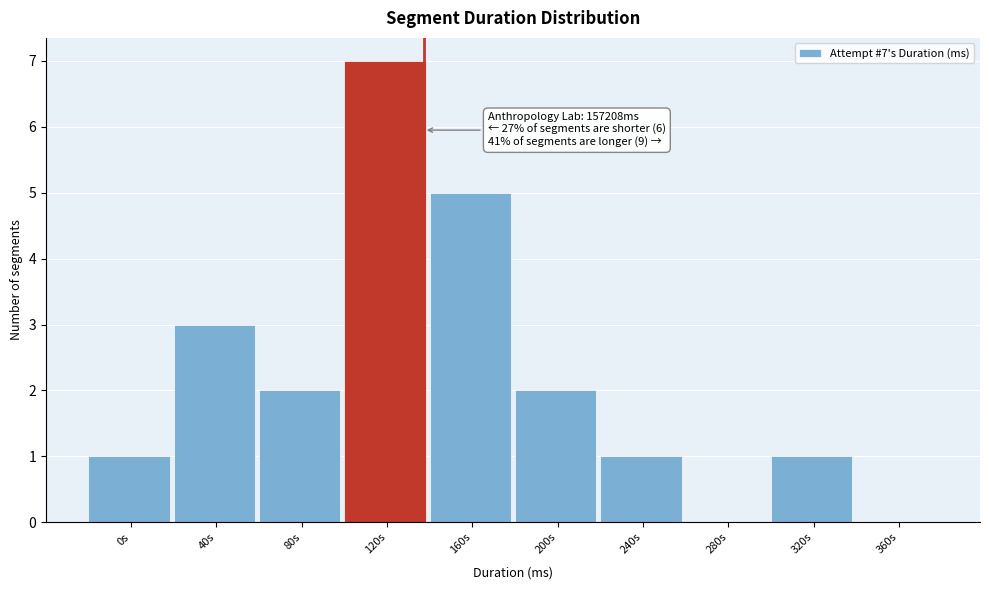

Reading left to right, list all the values displayed in this chart.

0s=1	40s=3	80s=2	120s=7	160s=5	200s=2	240s=1	280s=0	320s=1	360s=0